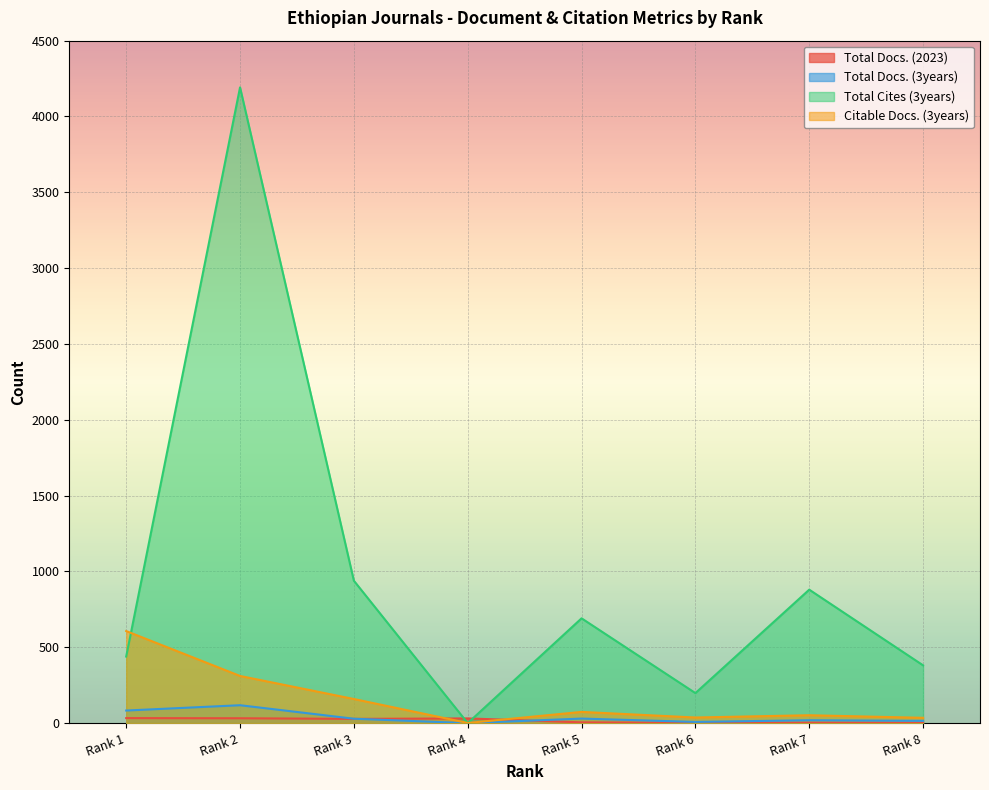

Does the chart display data point markers on the line(s)?

No